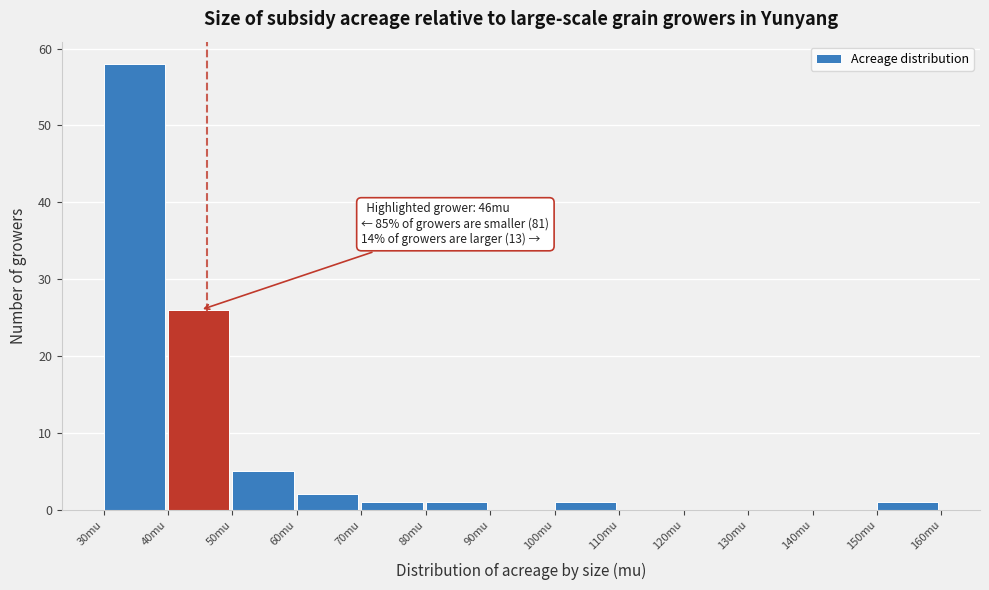

Over which range of the x-axis is the bar tallest?

30 to 40